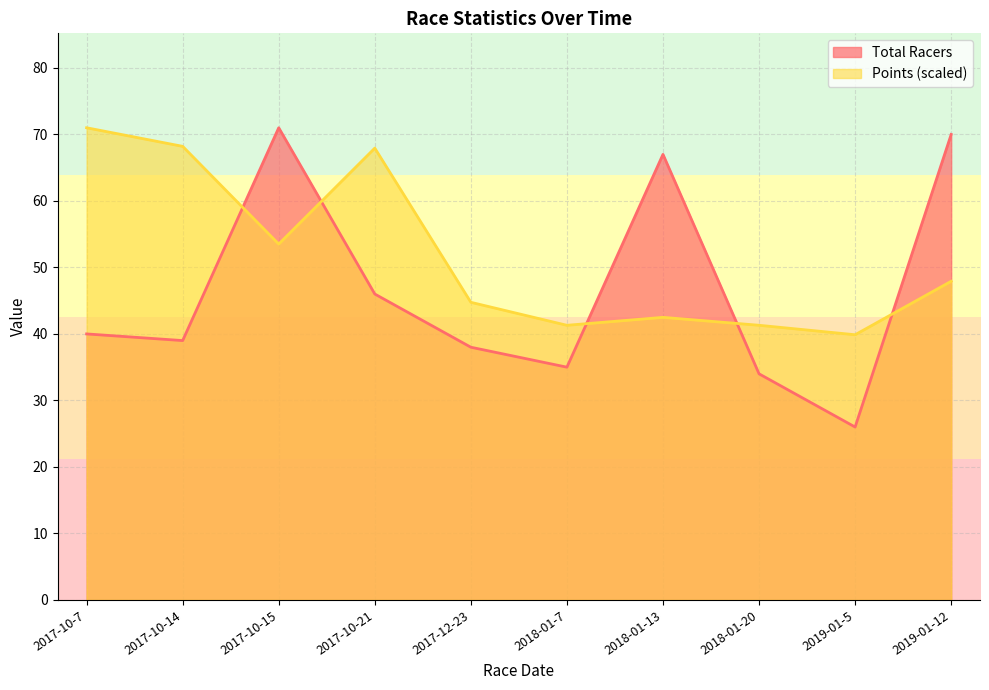

Is it true that Total Racers equals 67.0 at 2018-01-13?

True